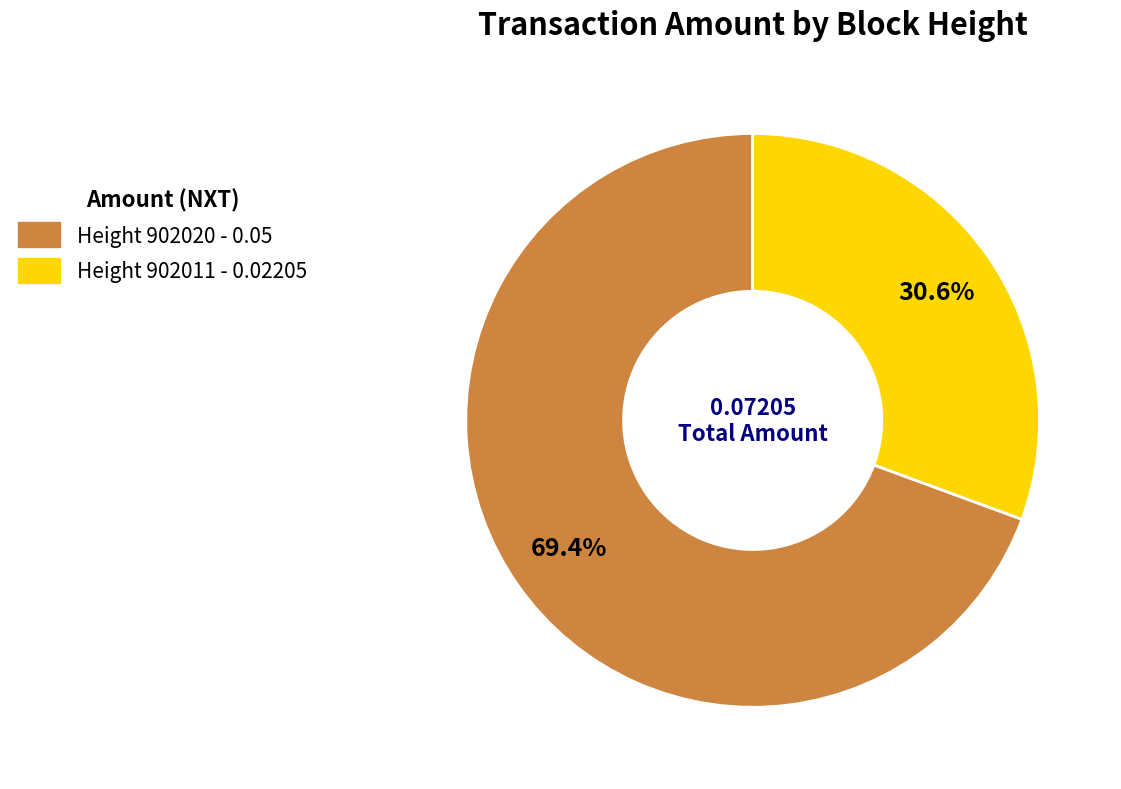

Does Height 902020 account for over 50% of the chart?

Yes